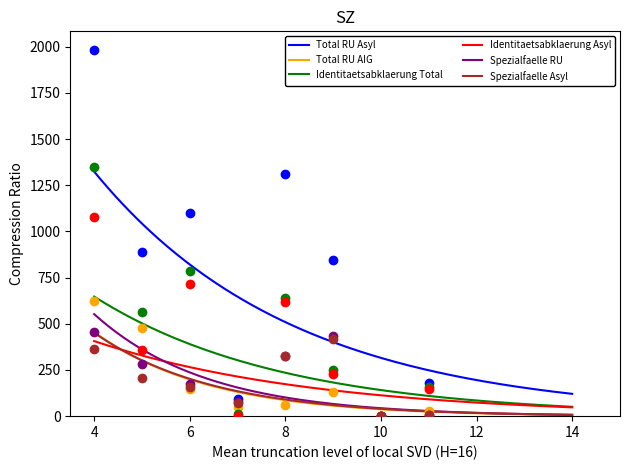

True or false: Identitaetsabklaerung Total and Spezialfaelle RU intersect in this chart.

False